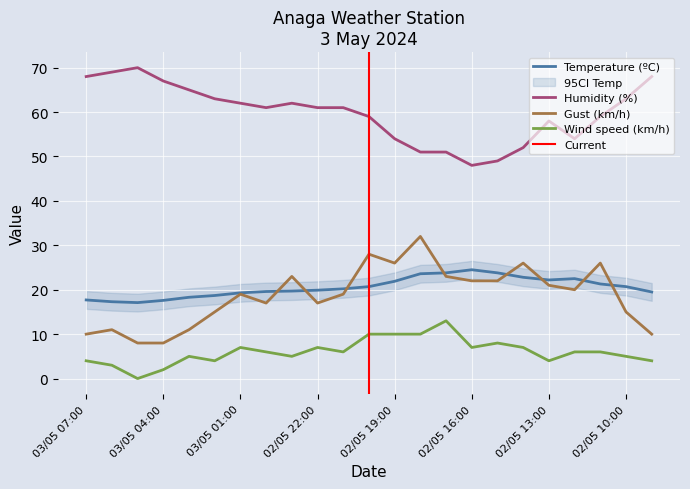

How many values in the Temperature (ºC) series are below 20?

11